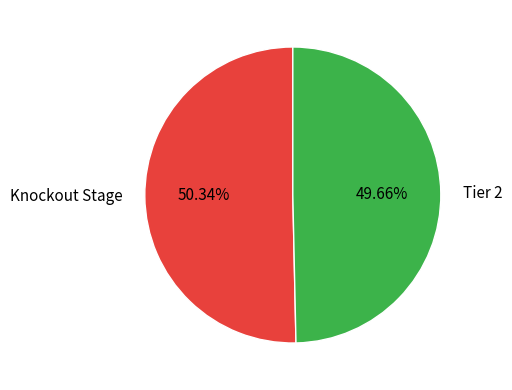

What percentage is the Tier 2 slice, to the nearest percent?

50%